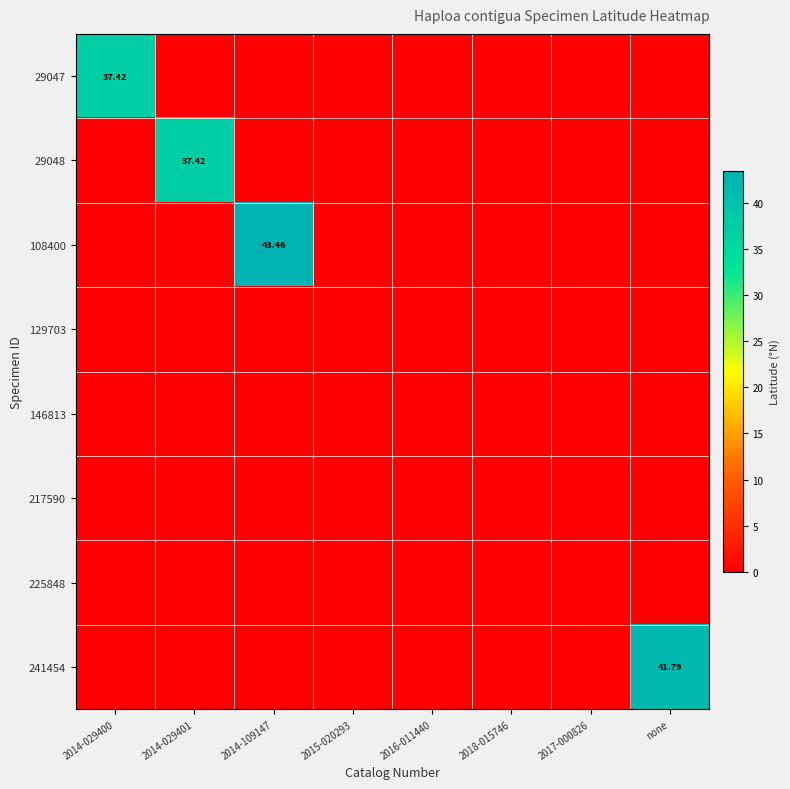

Is the value of 225848 at 2016-011440 greater than the value of 241454 at 2016-011440?

No